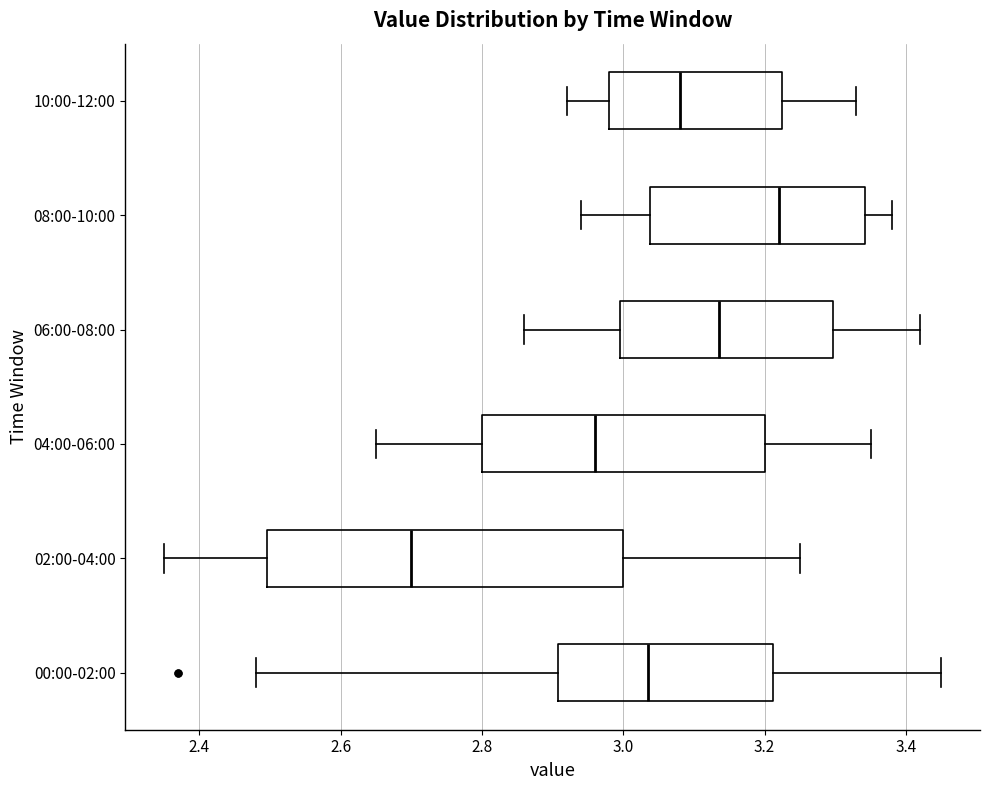

Which box is the widest, from its left edge to its right edge?

02:00-04:00